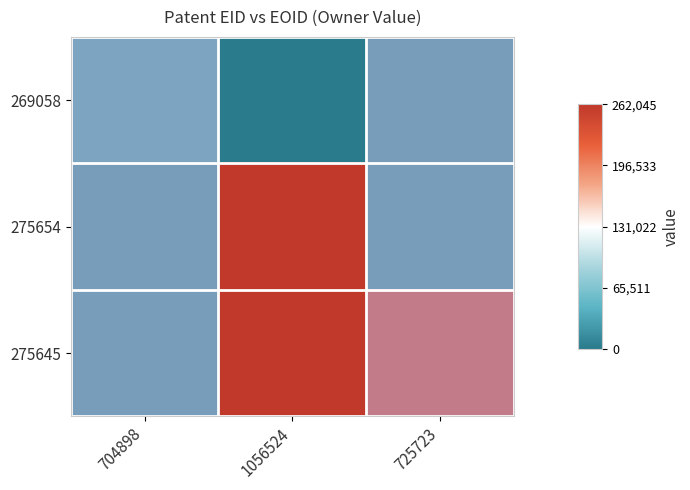

Between 725723 and 704898, which is larger?

704898